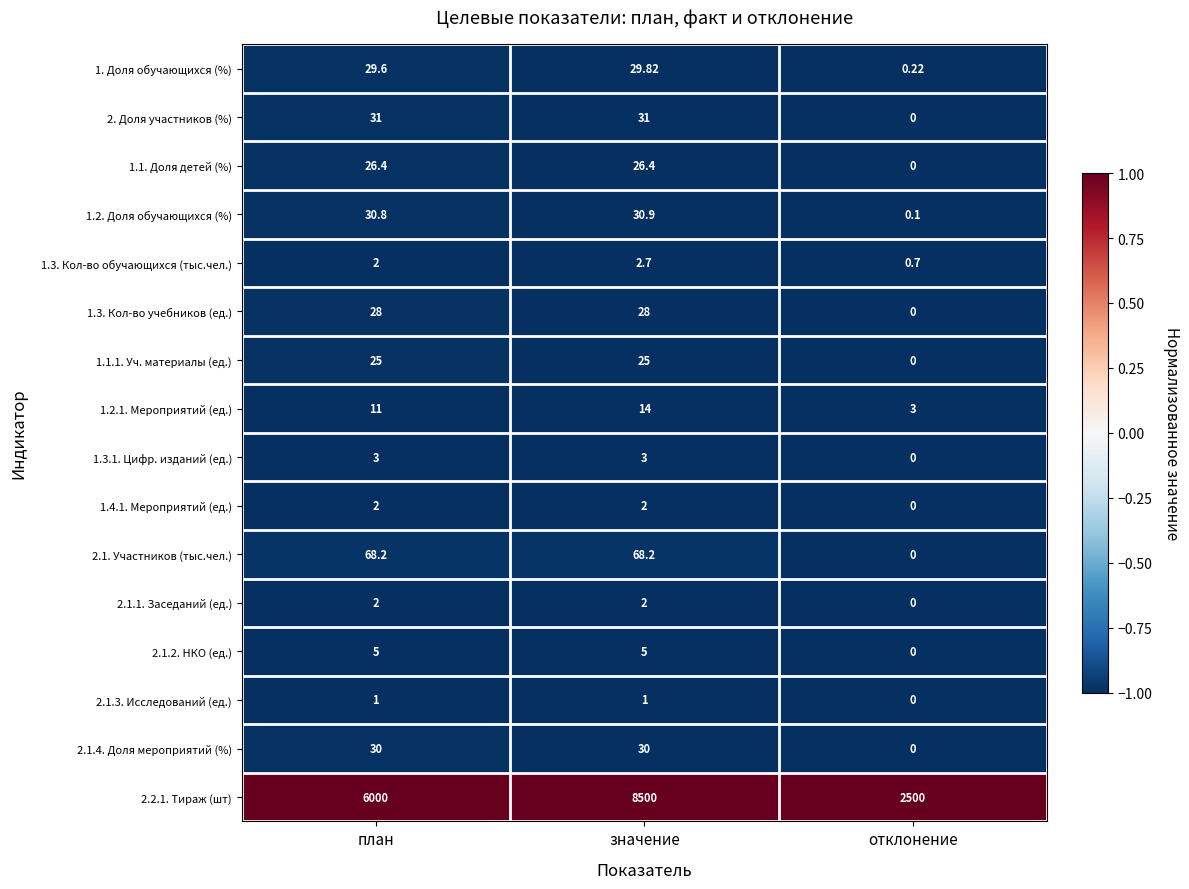

Which label corresponds to the smallest value in the chart?

отклонение